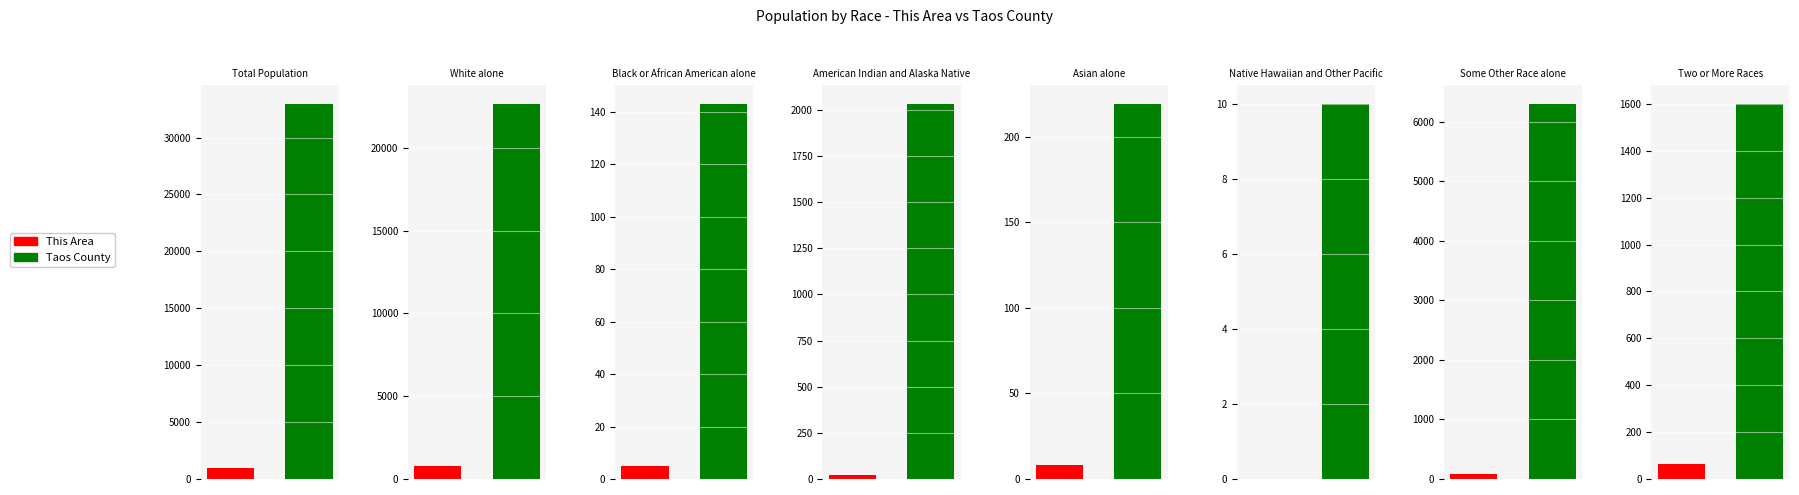

Which series has the largest total across all categories?

Taos County